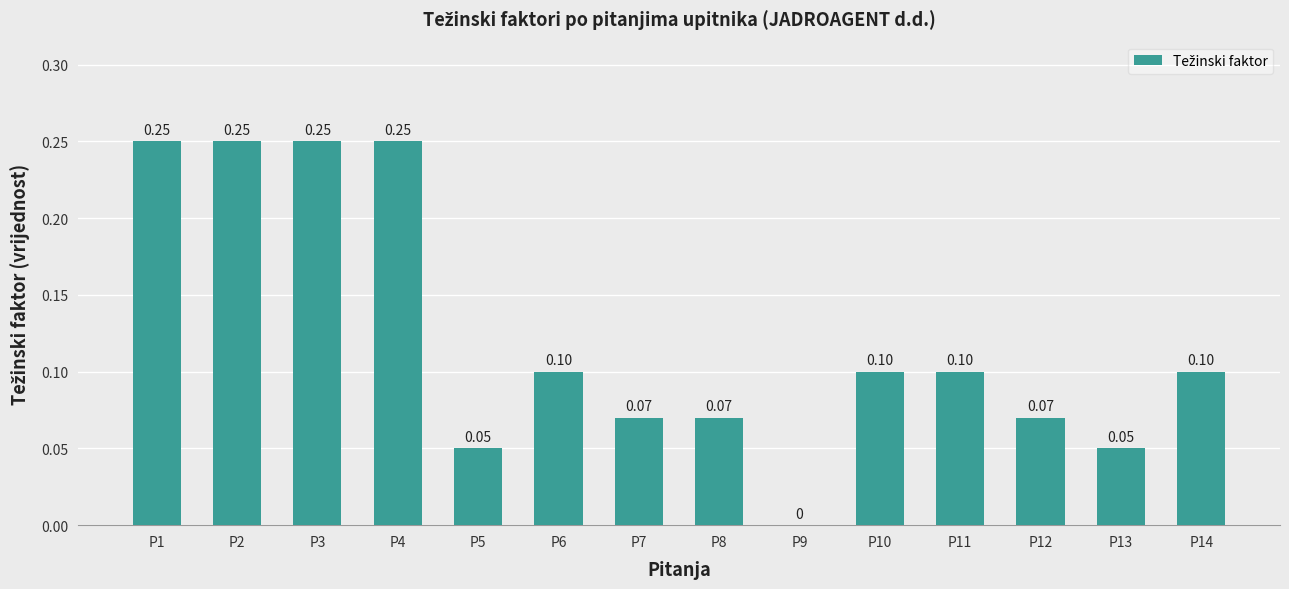

What is the sum of the values at P5 and P4?

0.3